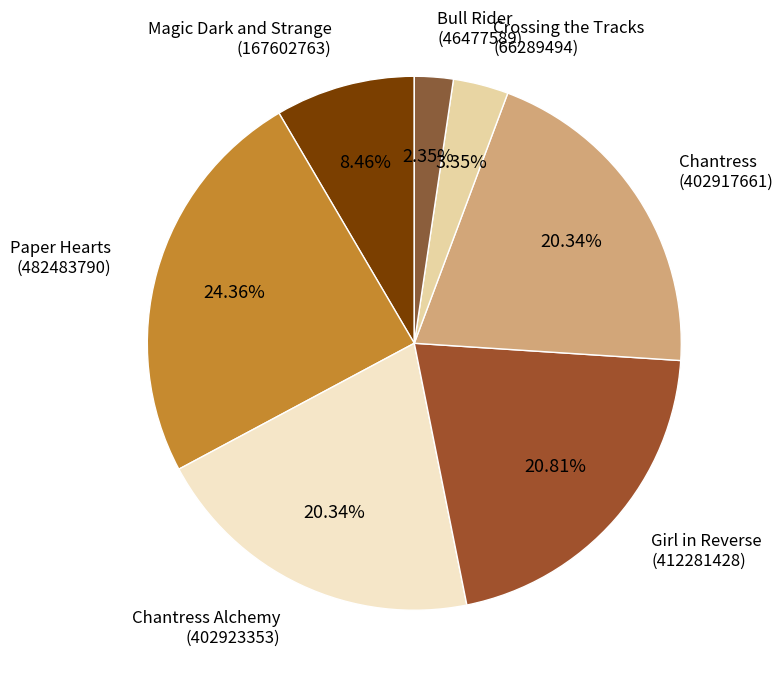

Count the number of slices in the pie.

7